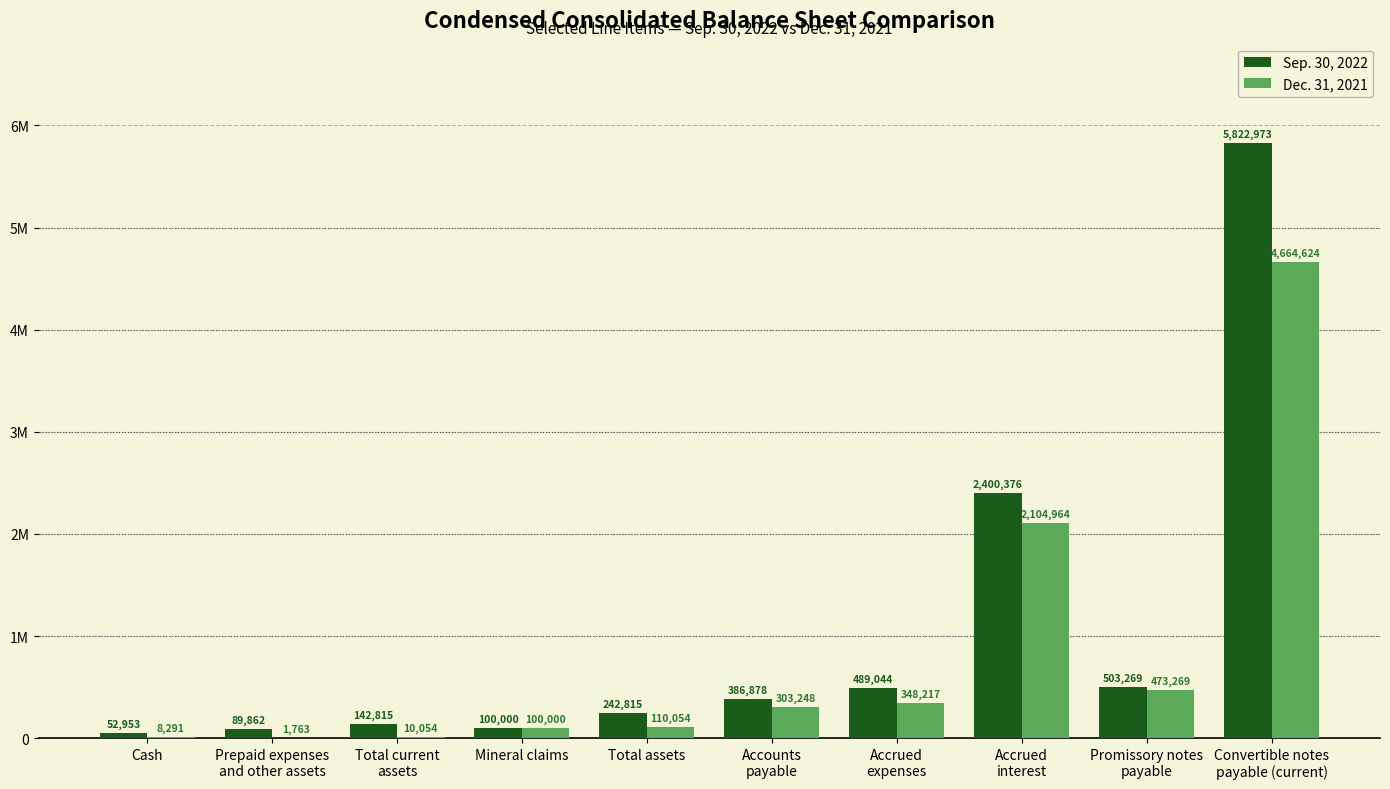

What are all the series names shown in the legend?

Sep. 30, 2022, Dec. 31, 2021